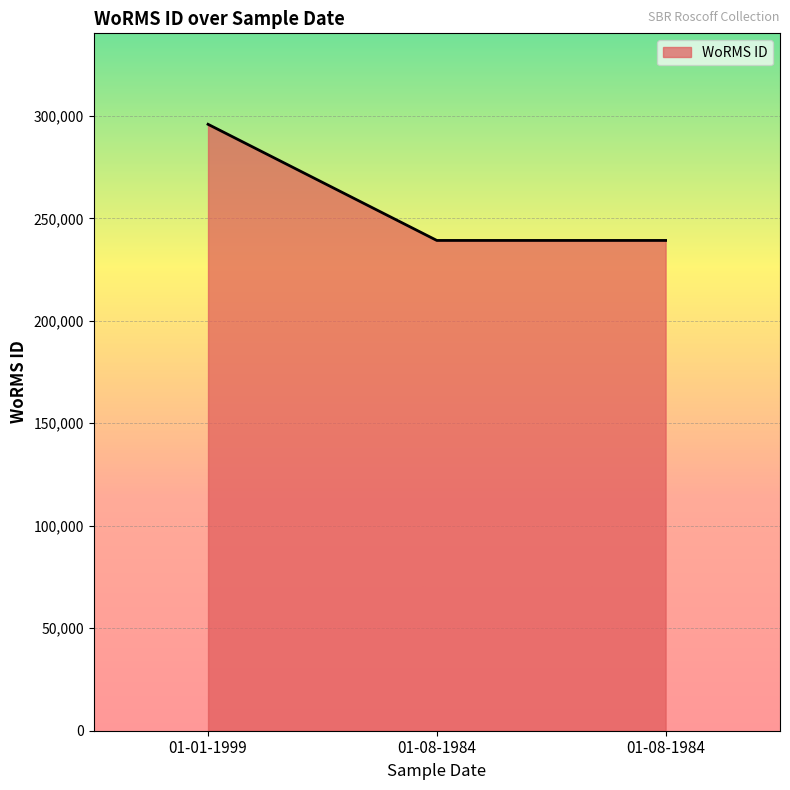

At which category does the chart reach its peak across all series?

01-01-1999